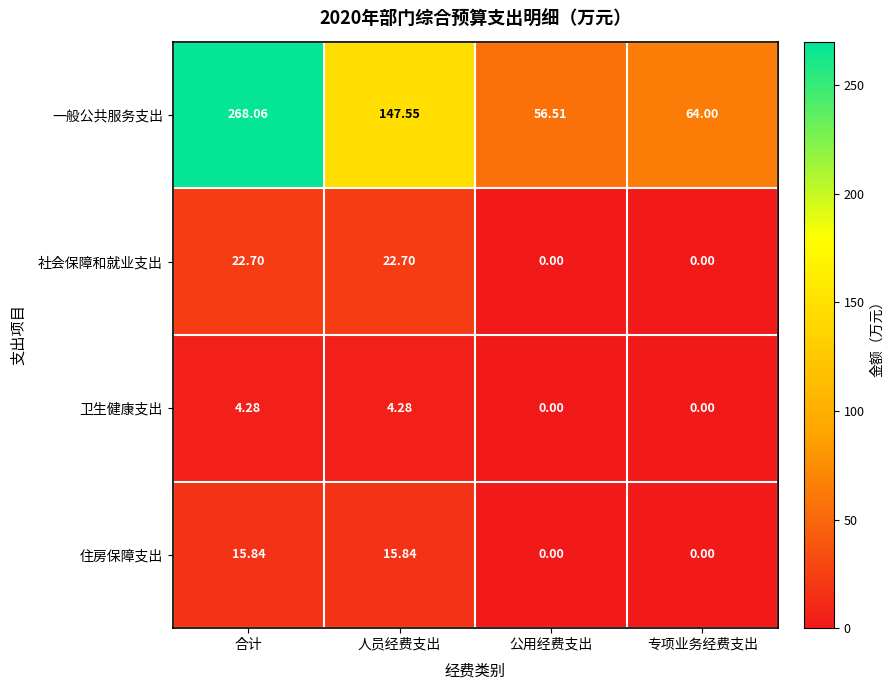

At which label does 住房保障支出 first exceed 15?

合计